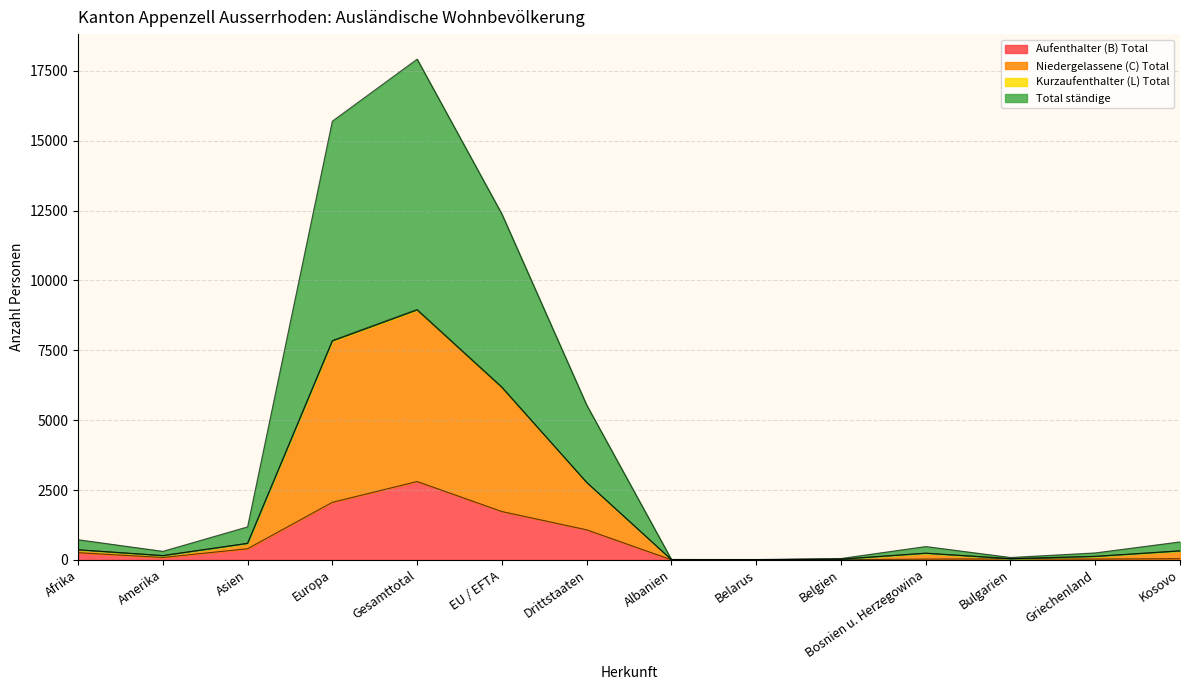

Where is Aufenthalter (B) Total nearest to the value 1403?

EU / EFTA